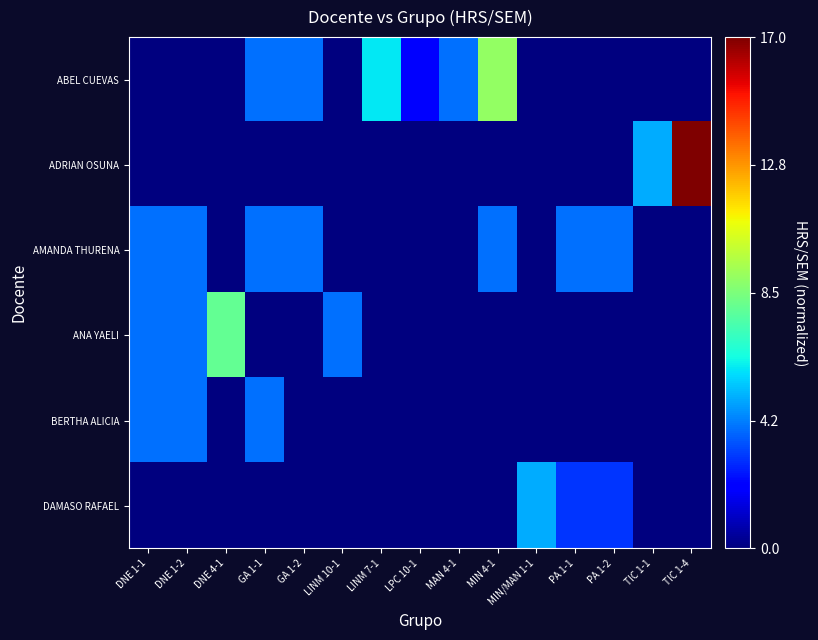

Count the number of data series in this chart.

6